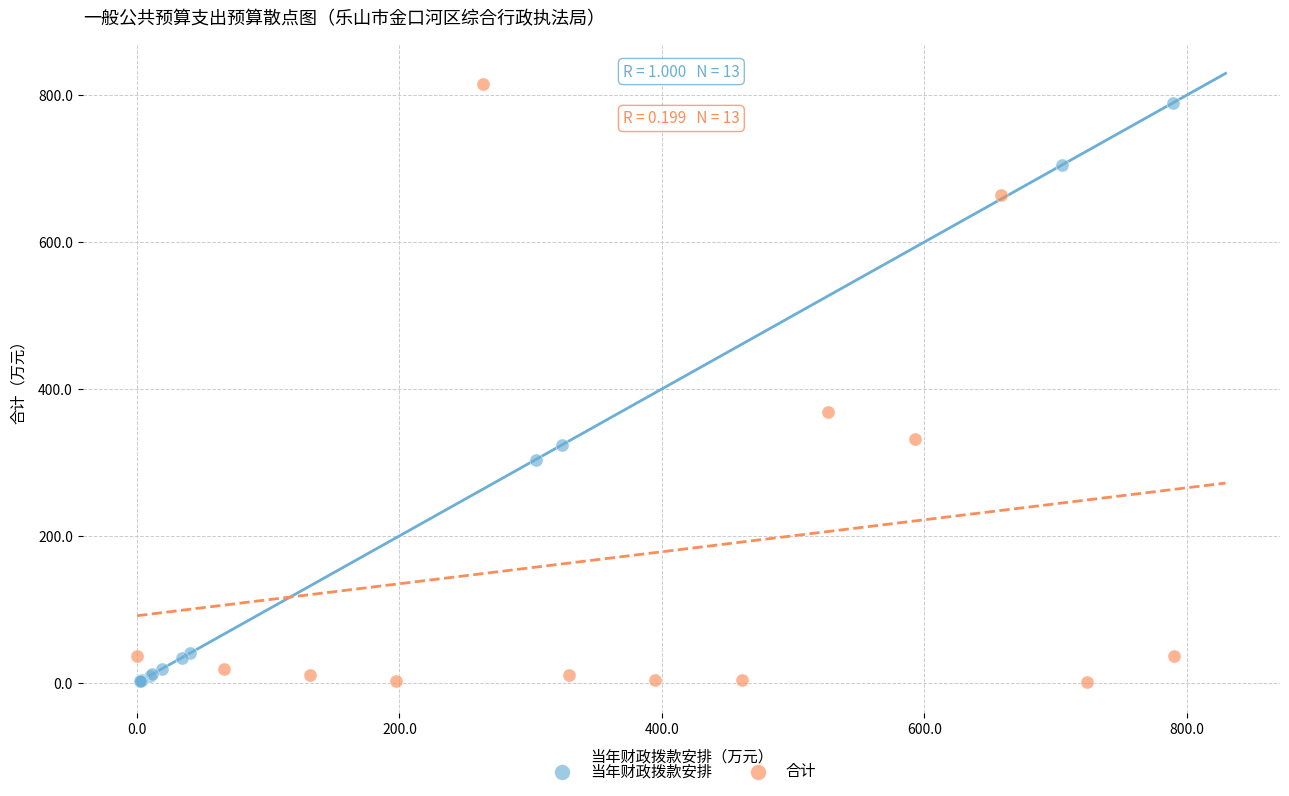

Which series has the widest spread of Y values?

合计